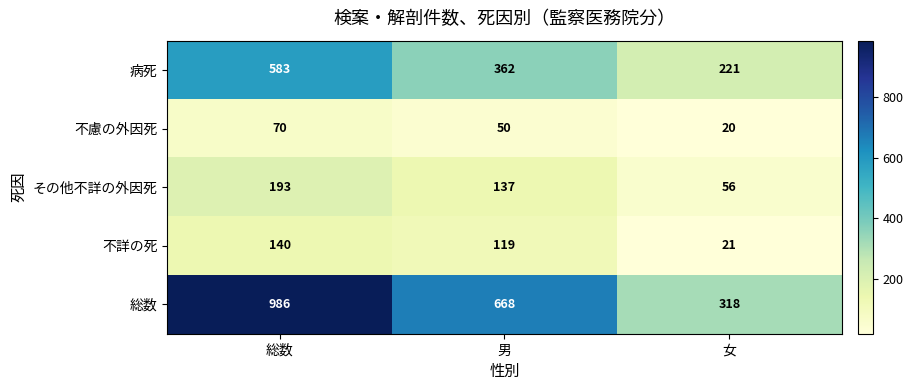

Reading left to right, transcribe all the data shown in this chart.

病死: 583	362	221
不慮の外因死: 70	50	20
その他不詳の外因死: 193	137	56
不詳の死: 140	119	21
総数: 986	668	318